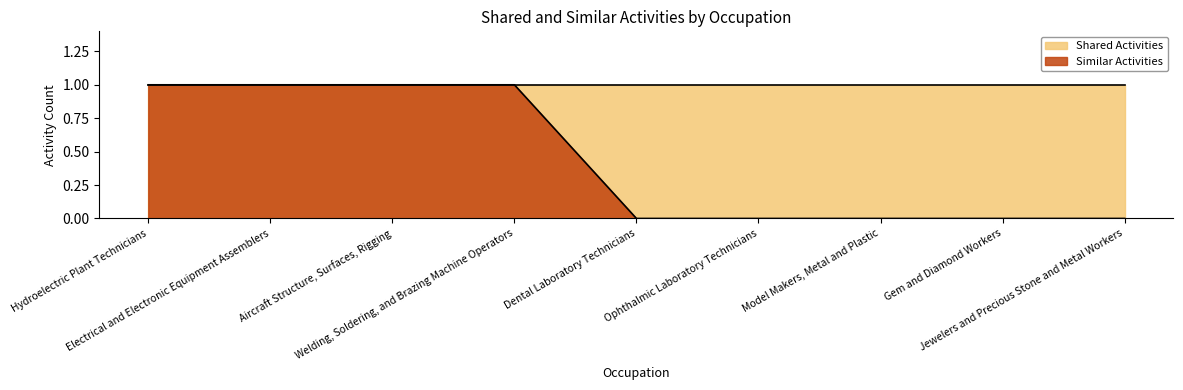

At which label is the value closest to 0?

Dental Laboratory Technicians